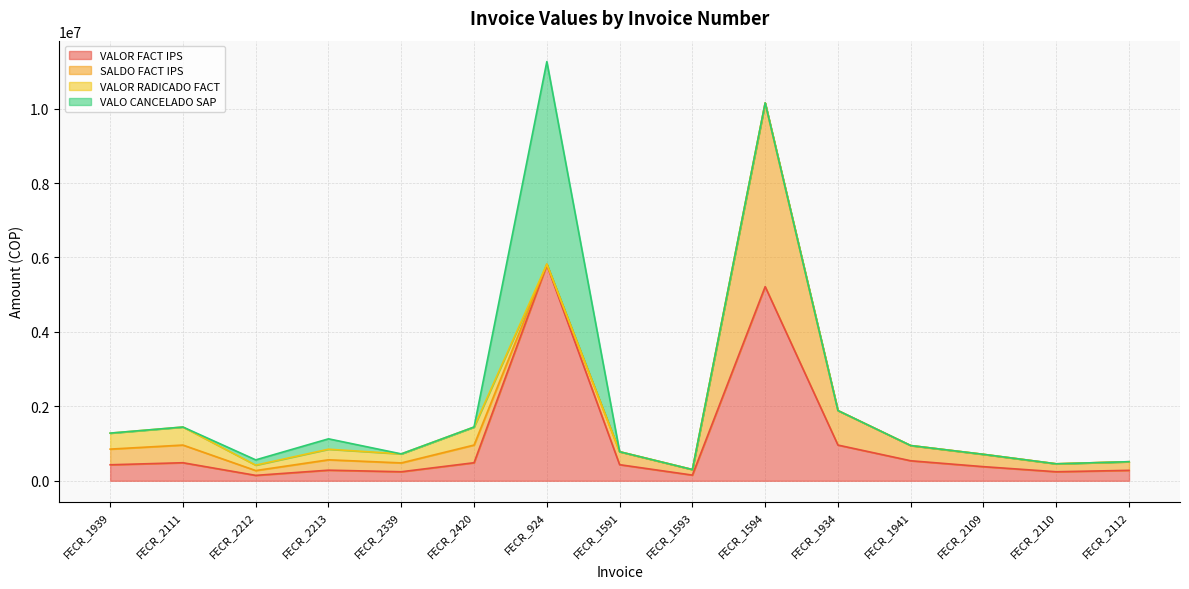

How many data points does each series have?

15